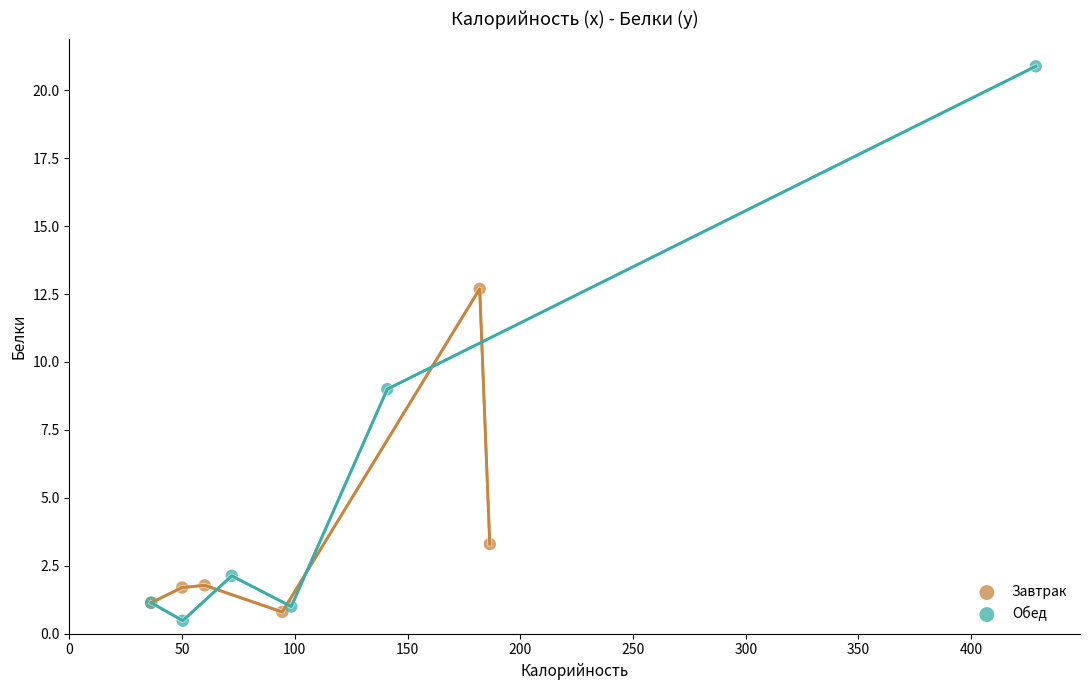

Which series has the widest spread of Y values?

Обед